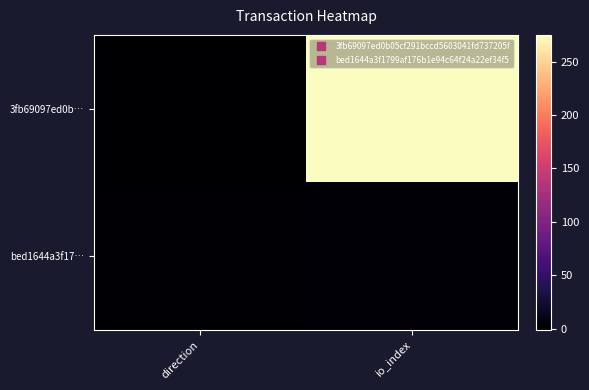

Reading left to right, list all the values displayed in this chart.

3fb69097ed0b…: direction=-1	io_index=275
bed1644a3f17…: direction=1	io_index=2